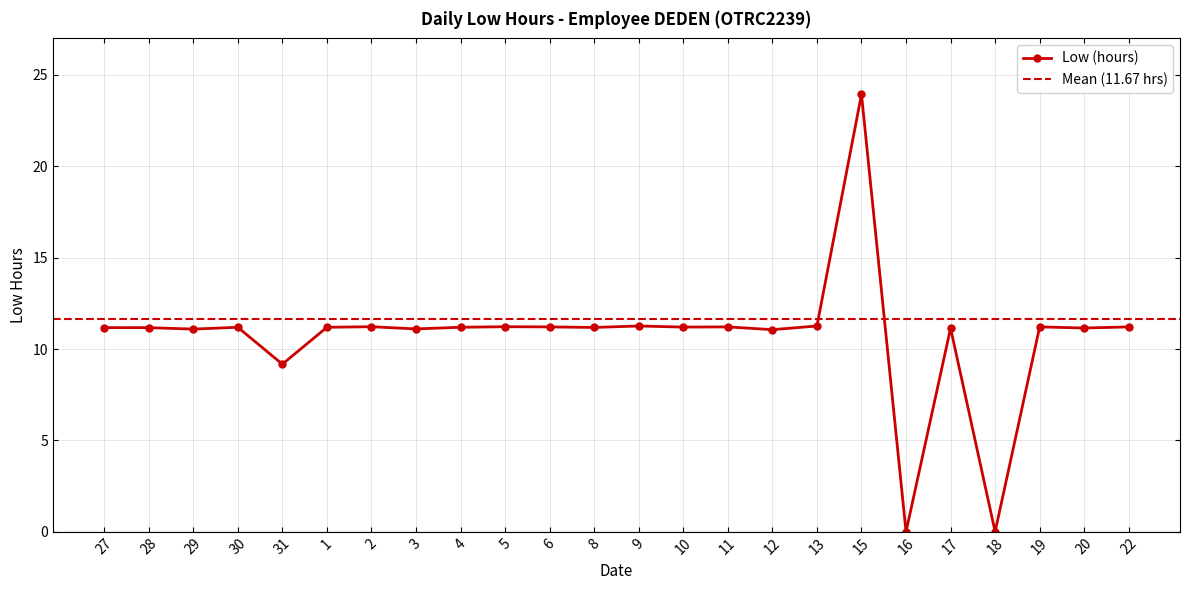

At which category does the chart reach its peak across all series?

15